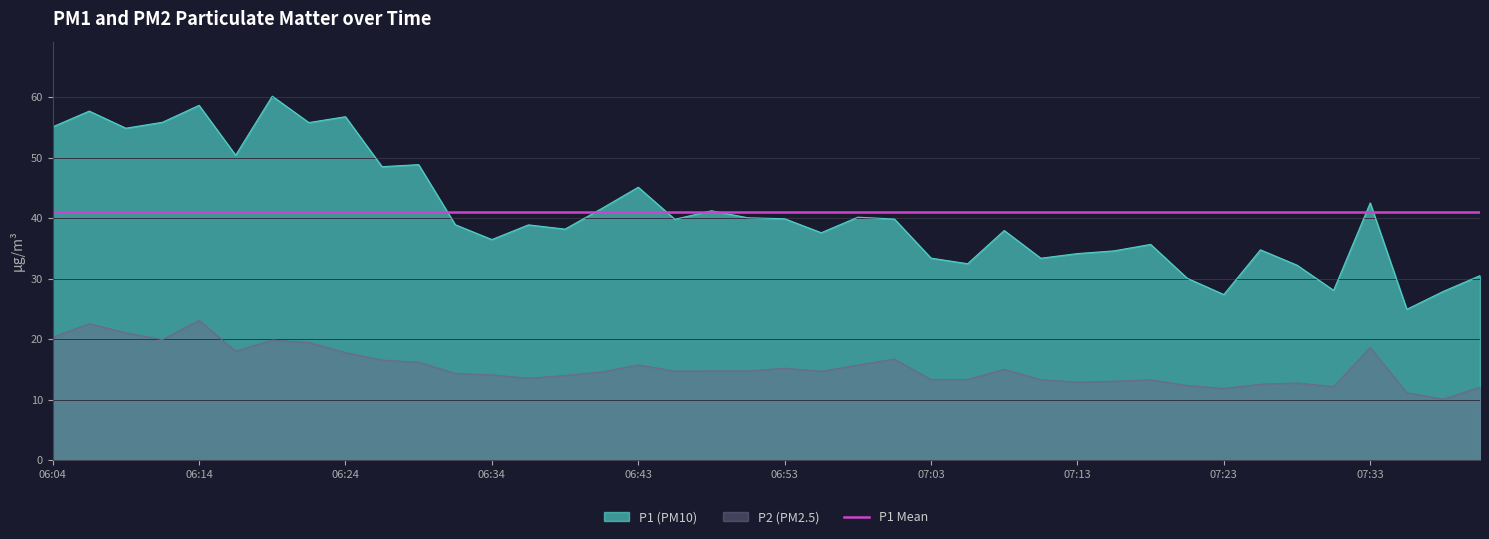

Where is P1 nearest to the value 42?

06:41